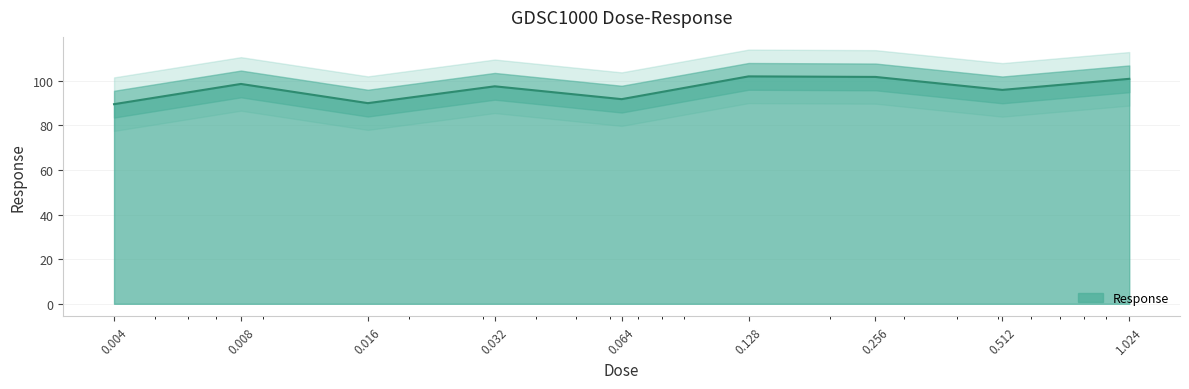

How many categories are shown in the chart?

9